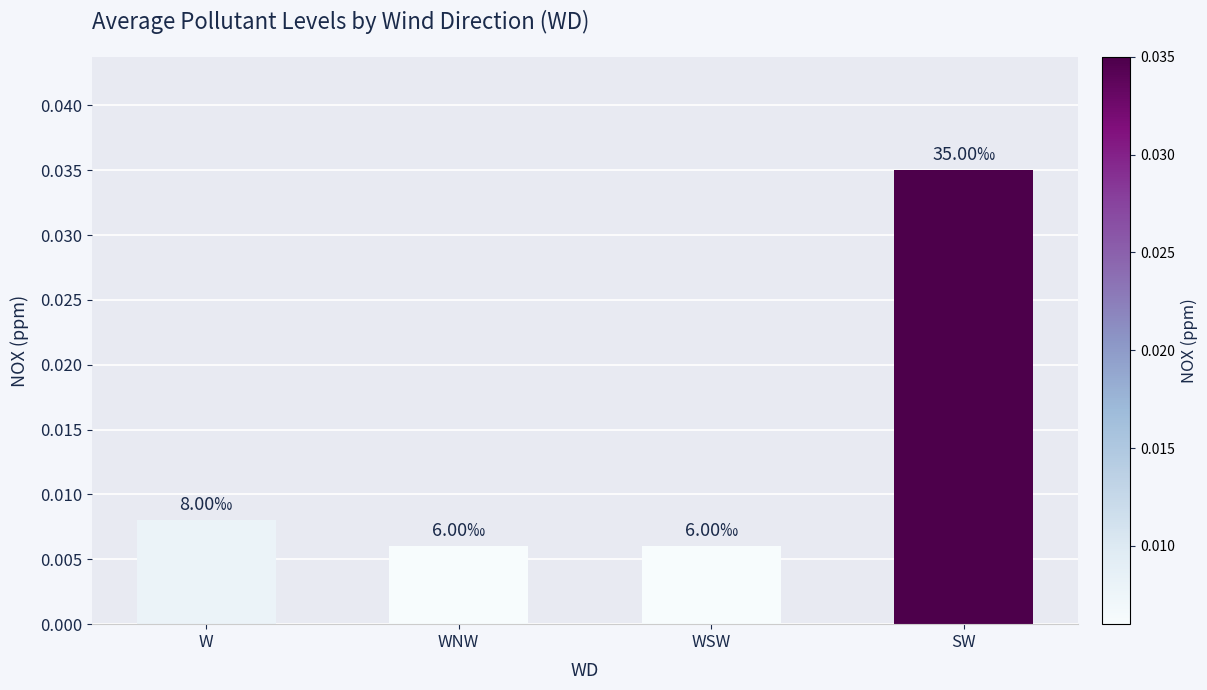

Which category has the highest value across all series?

SW